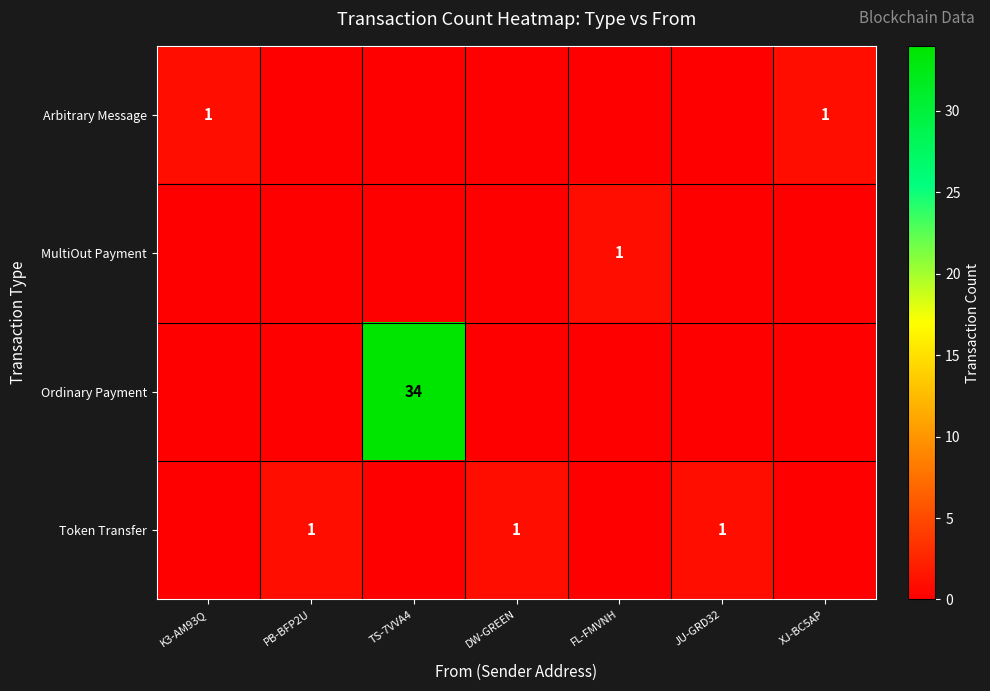

The Ordinary Payment series shows 17 at XJ-BC5AP. True or false?

False